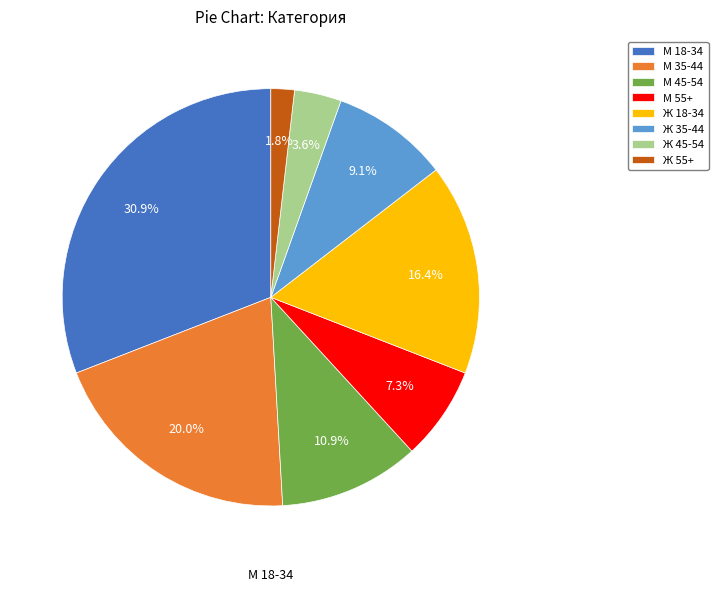

How many segments does this pie chart have?

8